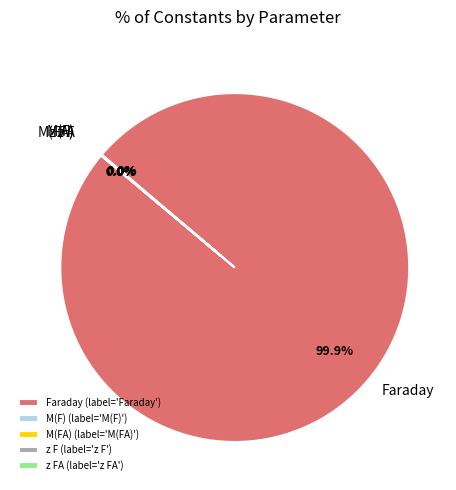

Is there any slice that represents more than half of the pie?

Yes